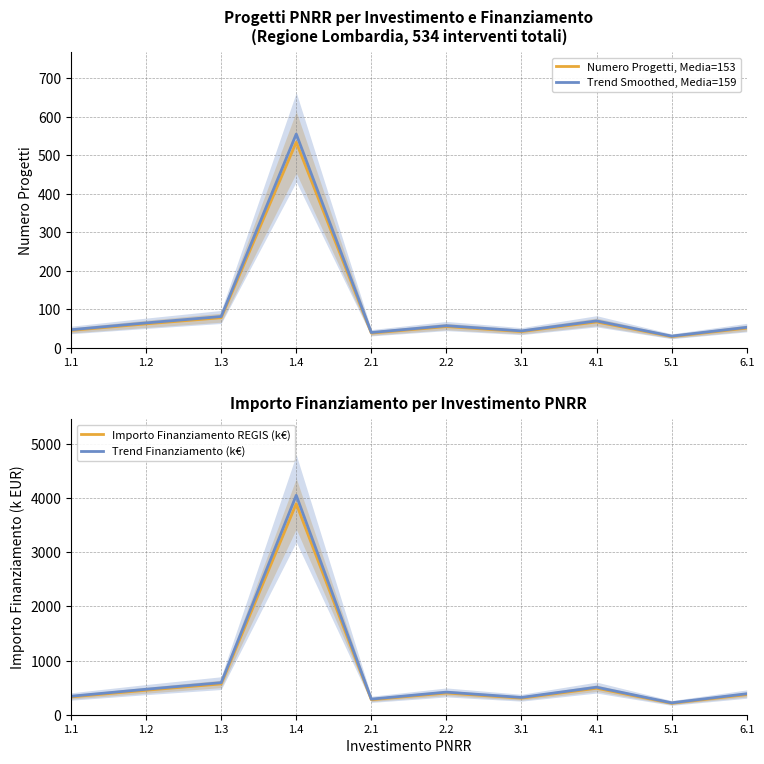

What is the sum of the Trend Finanziamento (k€) values at 5.1 and 4.1?

728.9